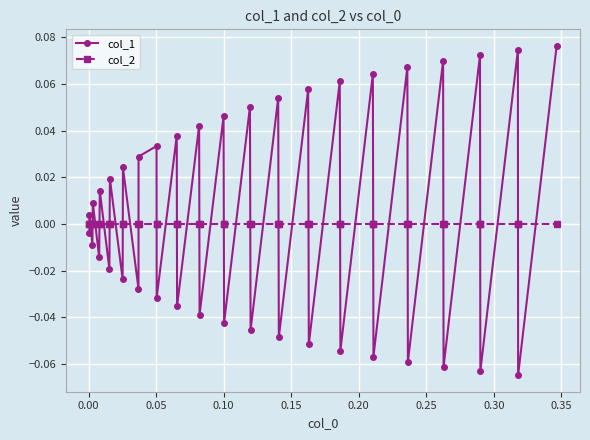

Which series has the widest spread of values?

col_1